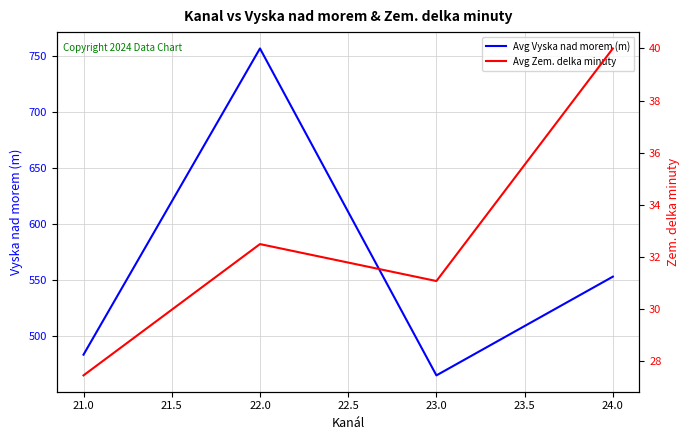

At which label is Avg Vyska nad morem (m) closest to 610?

24.0